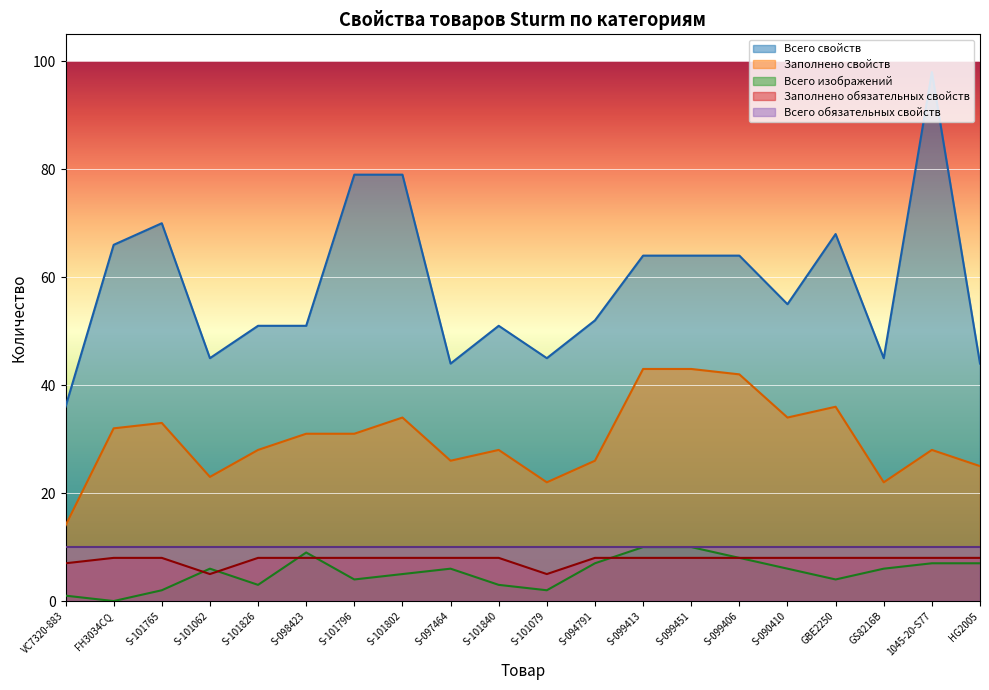

True or false: Заполнено обязательных свойств has a value of 8 at S-098423.

True